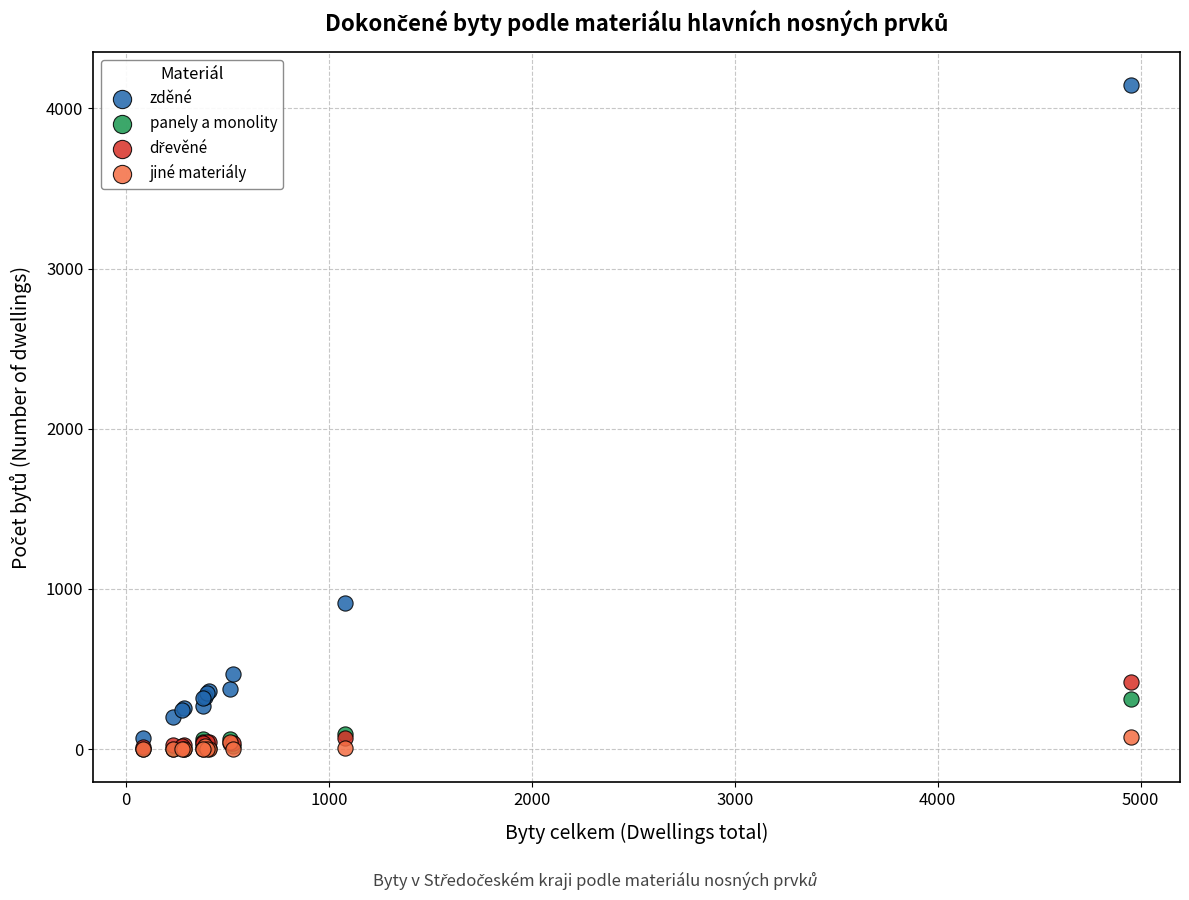

Across all series, what Y value is closest to 2072?

912